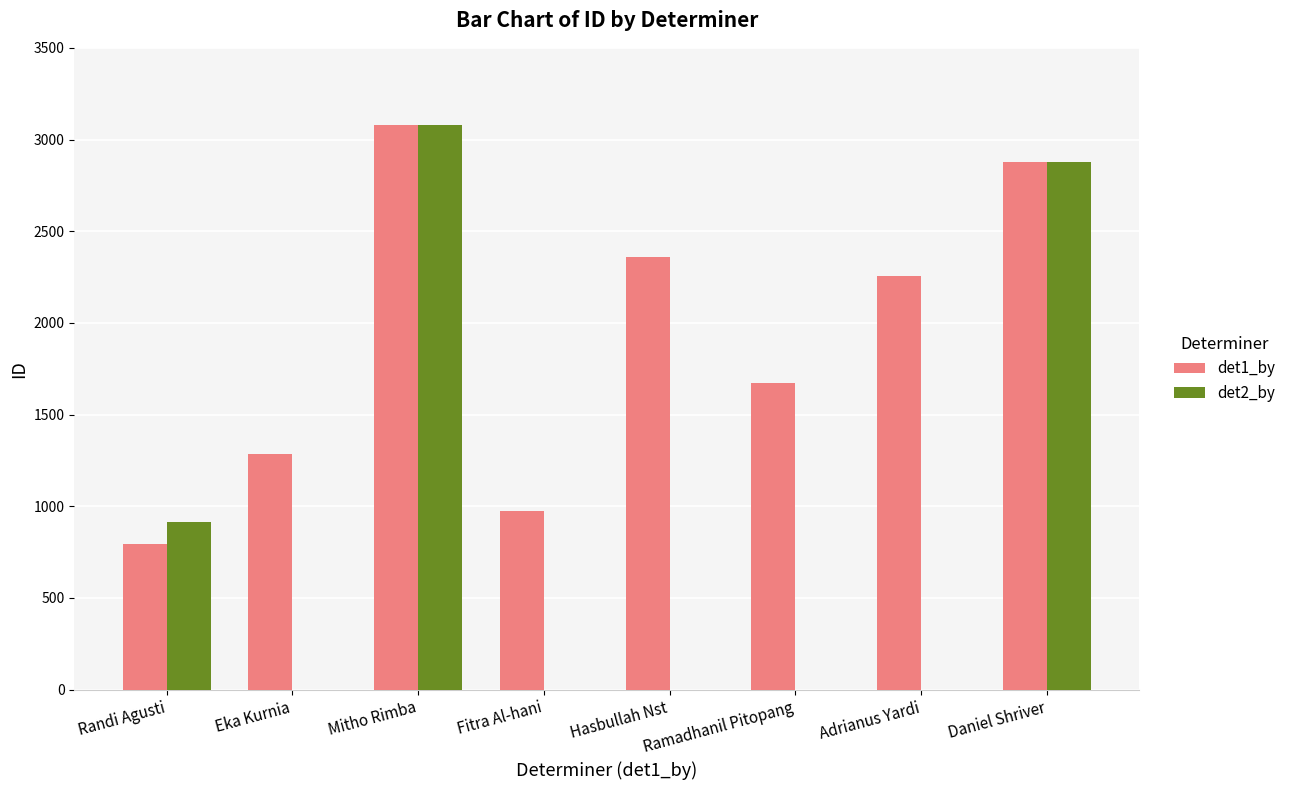

Is the value of det2_by at Daniel Shriver greater than the value of det1_by at Mitho Rimba?

No